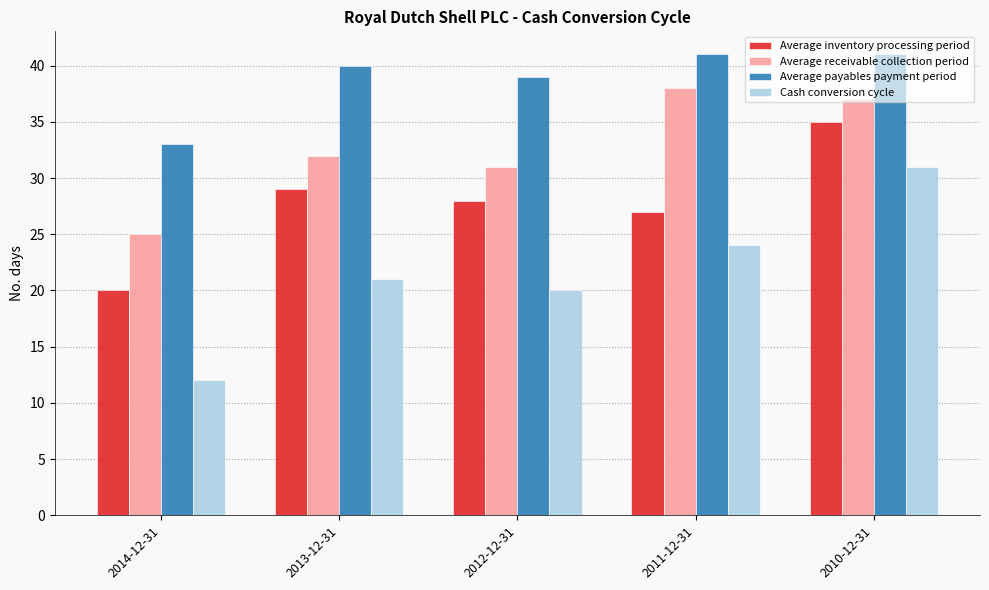

What is the greatest value displayed?

41